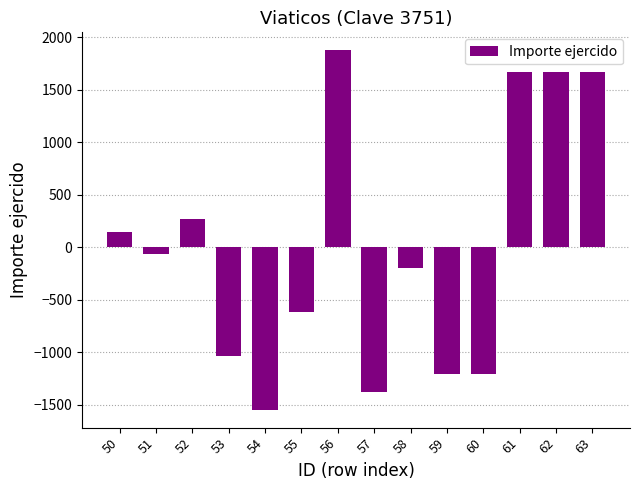

What is the smallest value displayed?

-1548.2